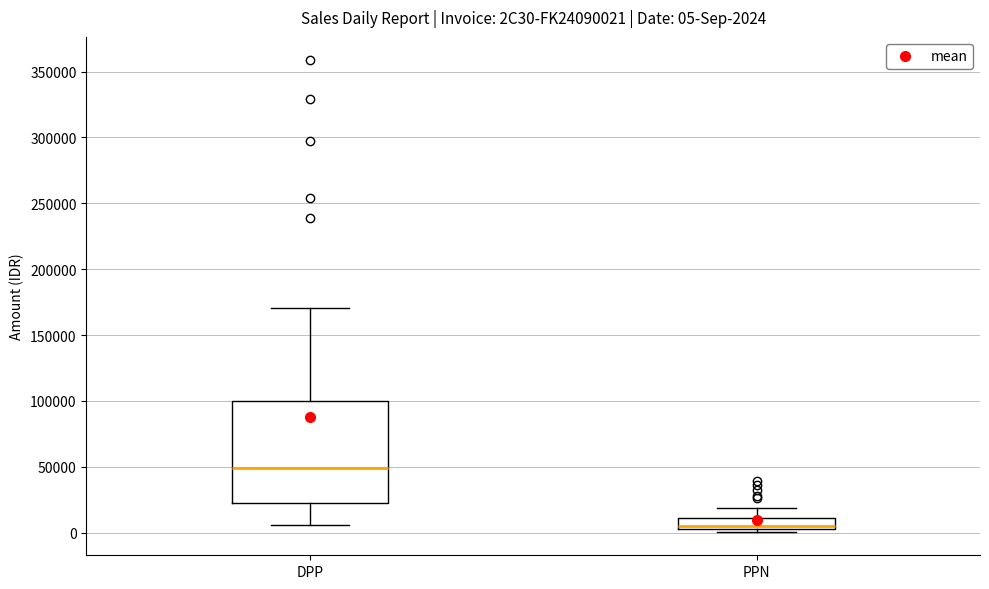

Which box is the tallest, from its lower edge to its upper edge?

DPP